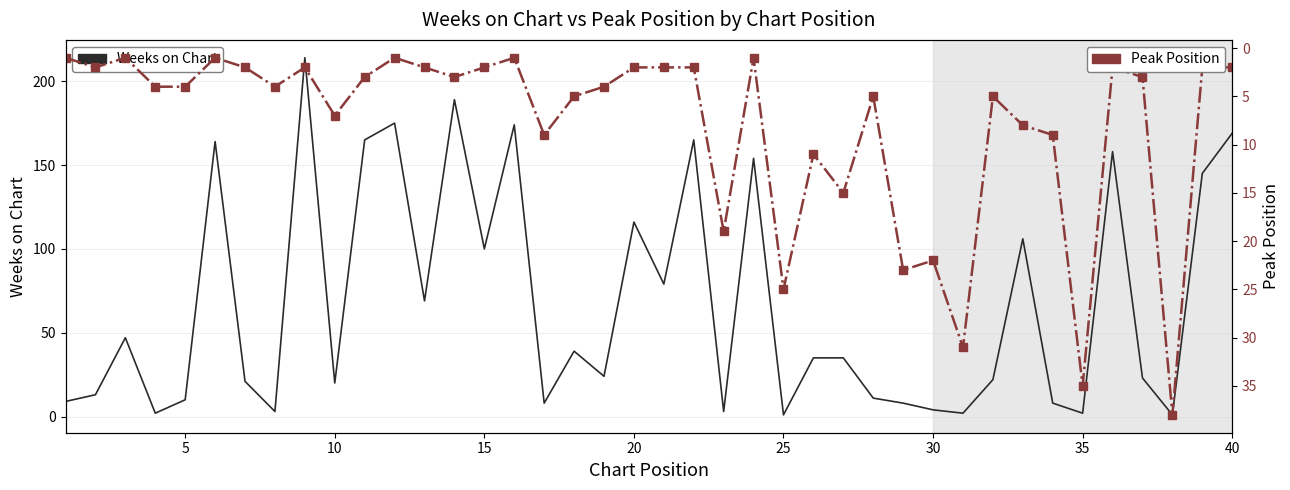

At which category does Peak Position reach its first local peak?

5